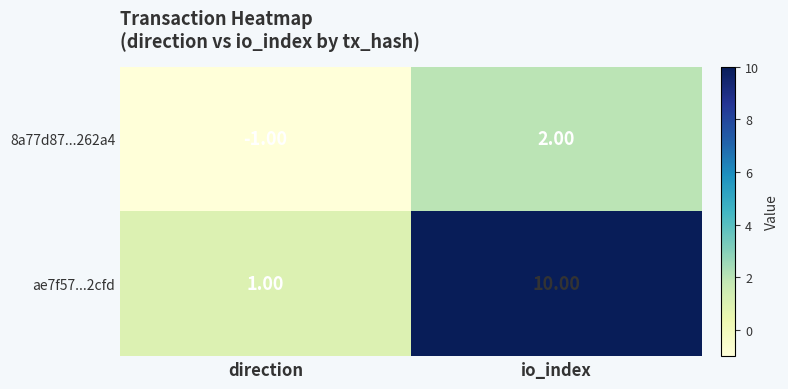

List the series in order of their overall mean, highest first.

ae7f57...2cfd, 8a77d87...262a4